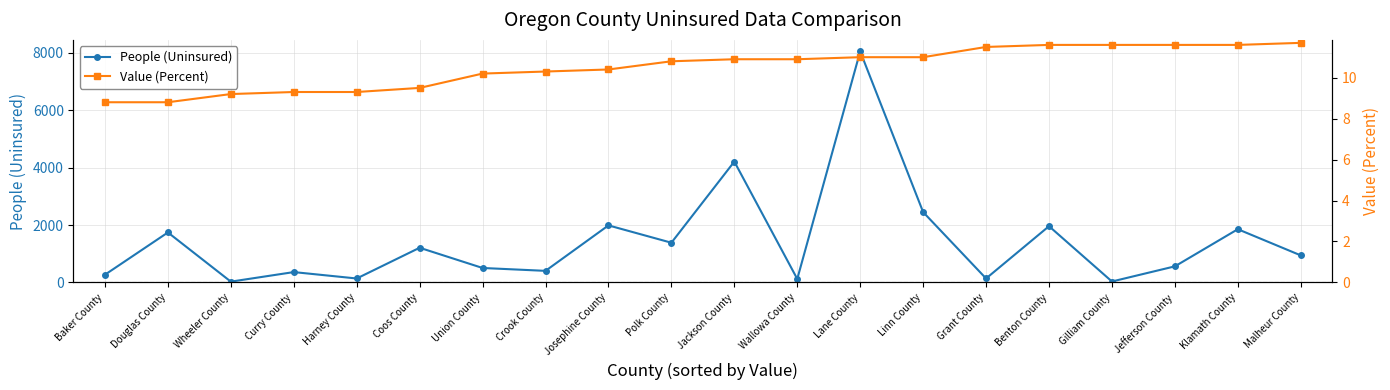

What is the sum of the People (Uninsured) values at Linn County and Douglas County?

4193